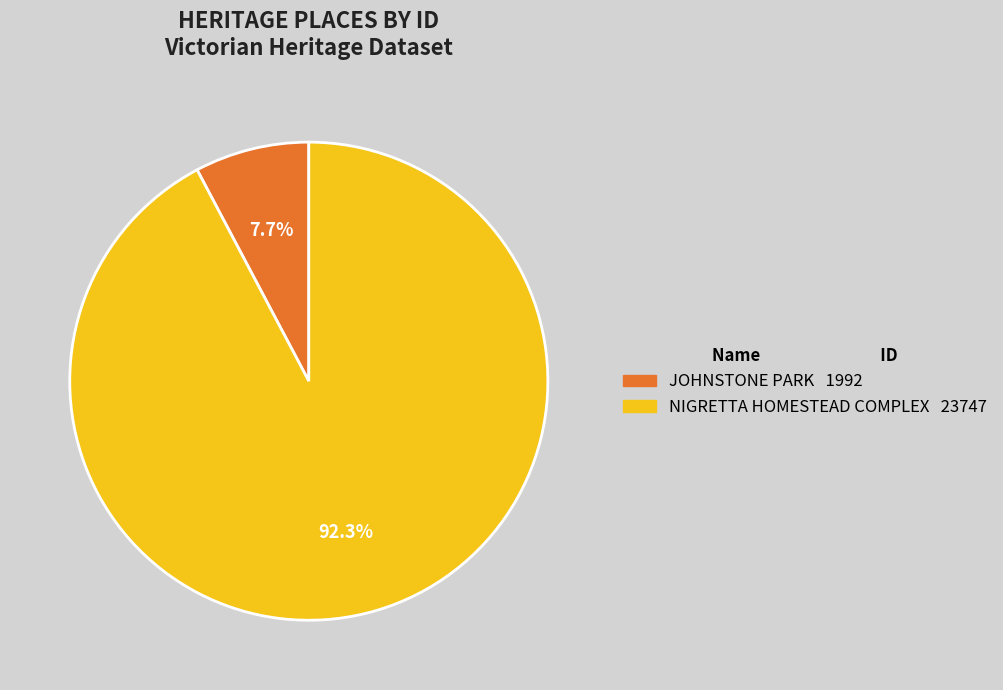

Which slice is the largest?

NIGRETTA HOMESTEAD COMPLEX